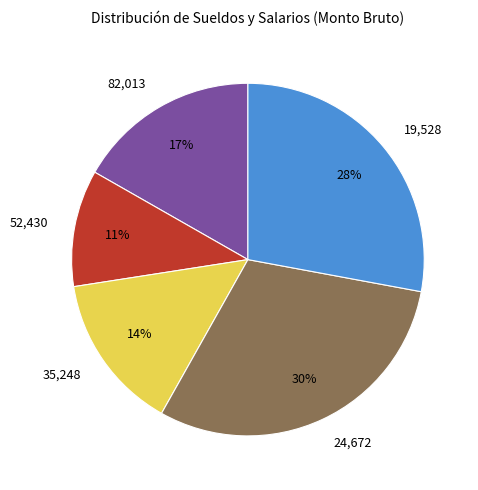

Is there a majority slice in this chart?

No